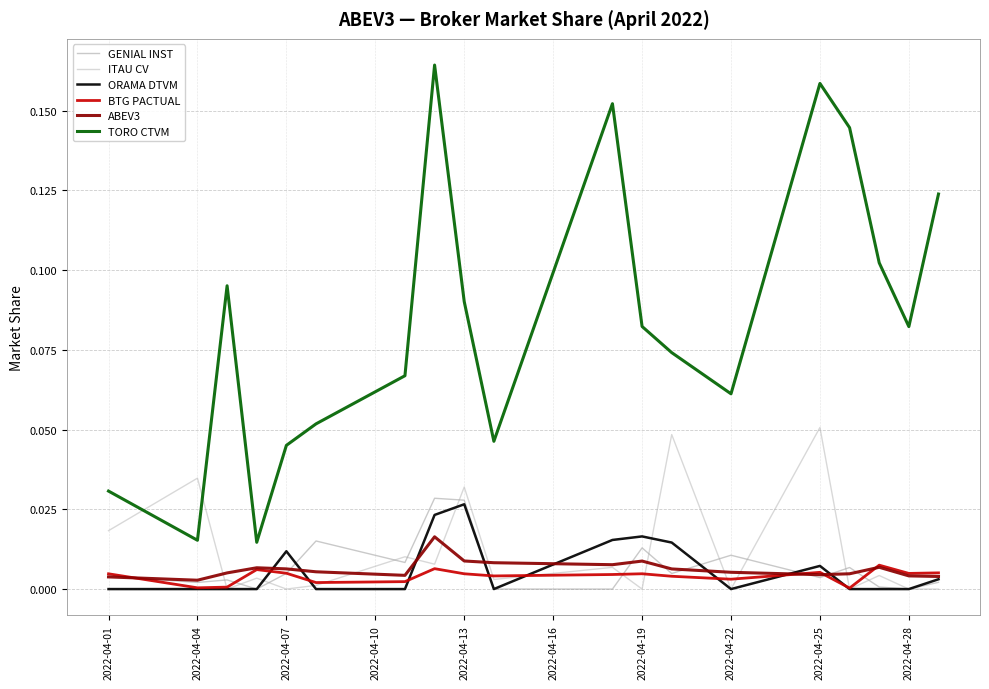

True or false: TORO CTVM and BTG PACTUAL intersect in this chart.

False